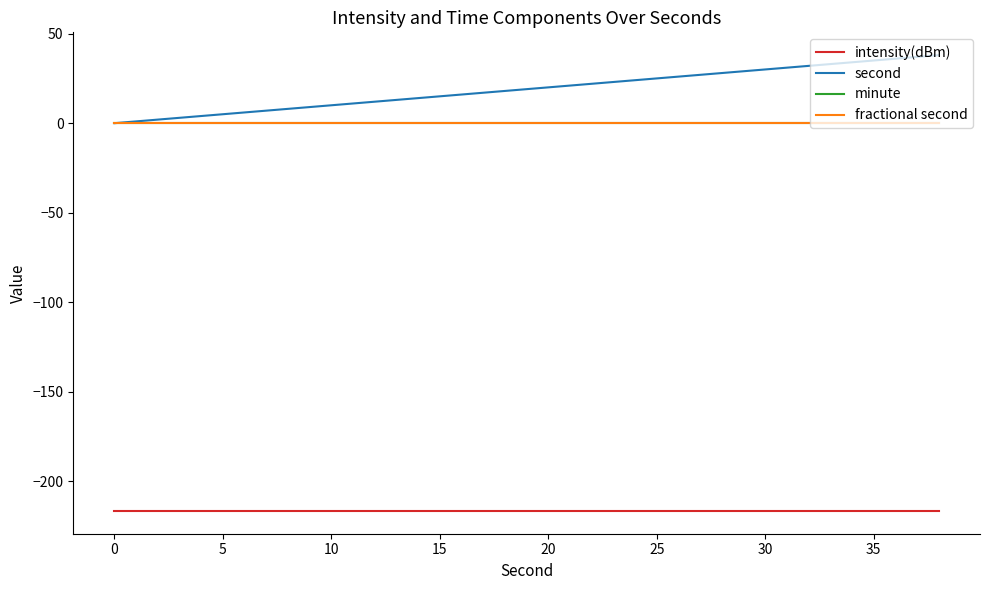

True or false: intensity(dBm) and second cross at least once.

False